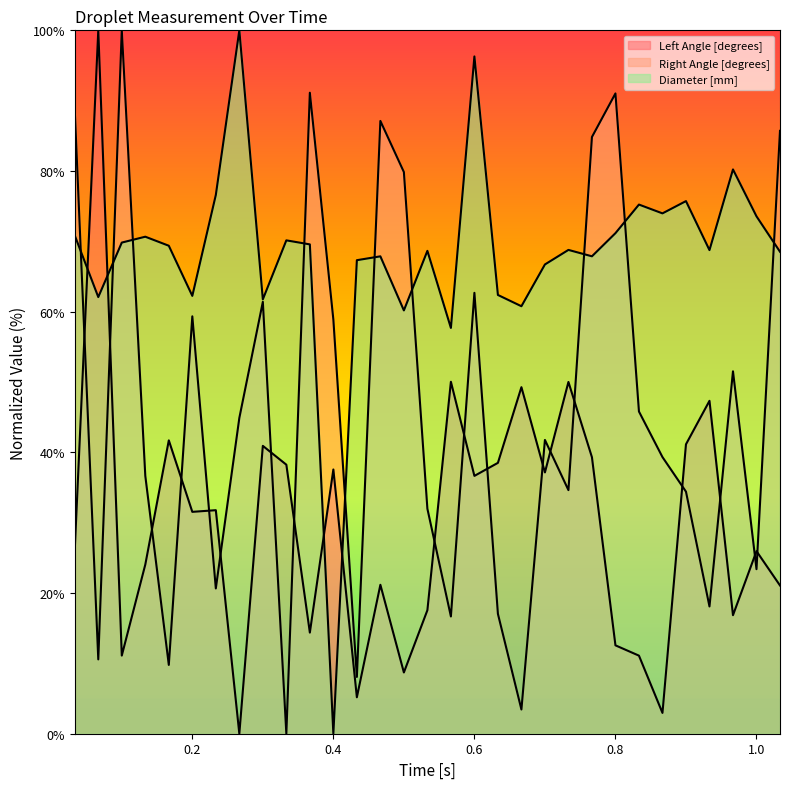

What is the total value across all series at 0.3333333333333333?

108.4